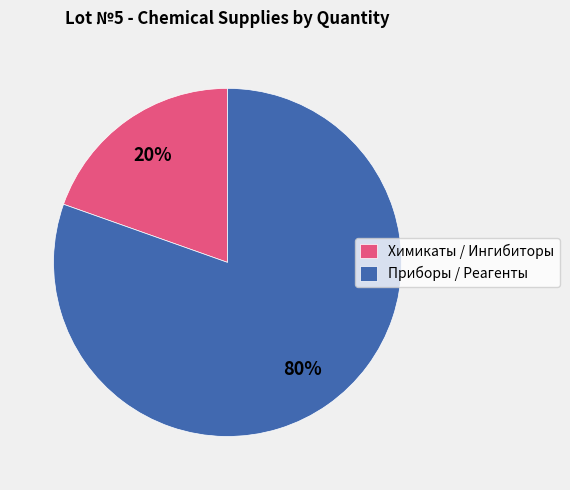

Rank the categories by value from highest to lowest.

Приборы / Реагенты, Химикаты / Ингибиторы